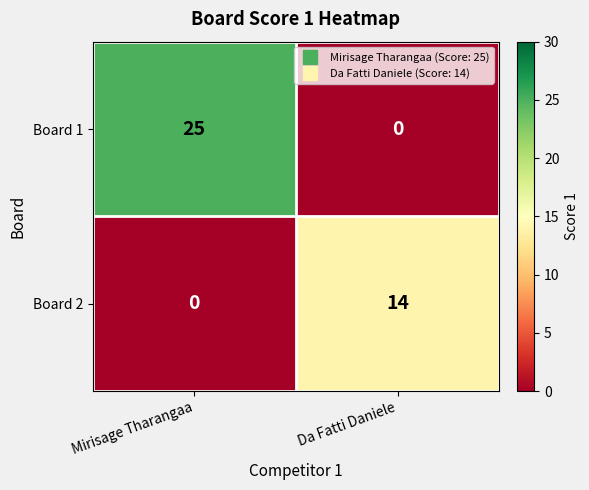

Rank the series by their maximum value, from highest to lowest.

Board 1, Board 2